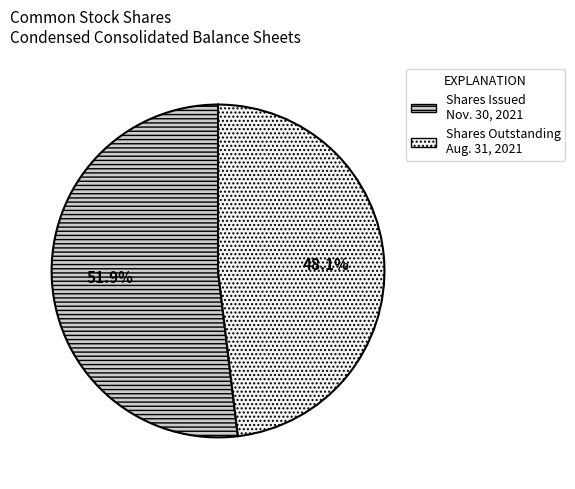

Approximately how many times larger is the value at Shares Outstanding Aug. 31, 2021 compared to Shares Issued Nov. 30, 2021?

0.9